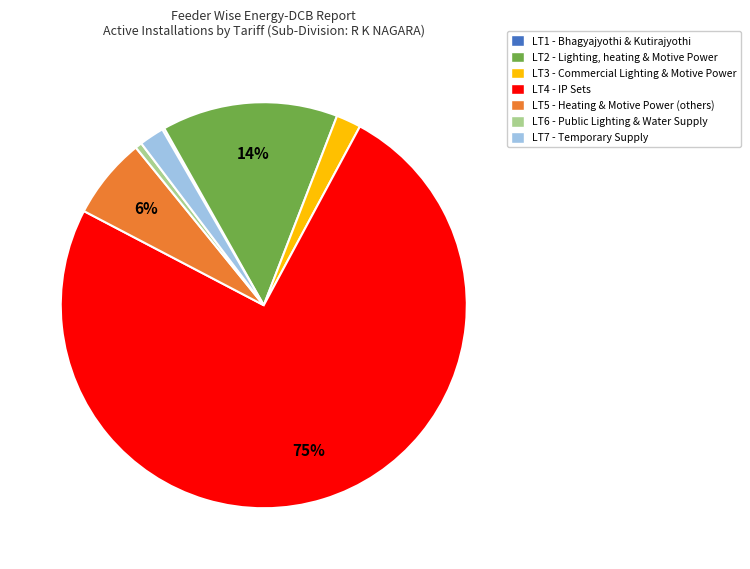

To the nearest percent, what is the difference between the largest and smallest slice percentages?

75%